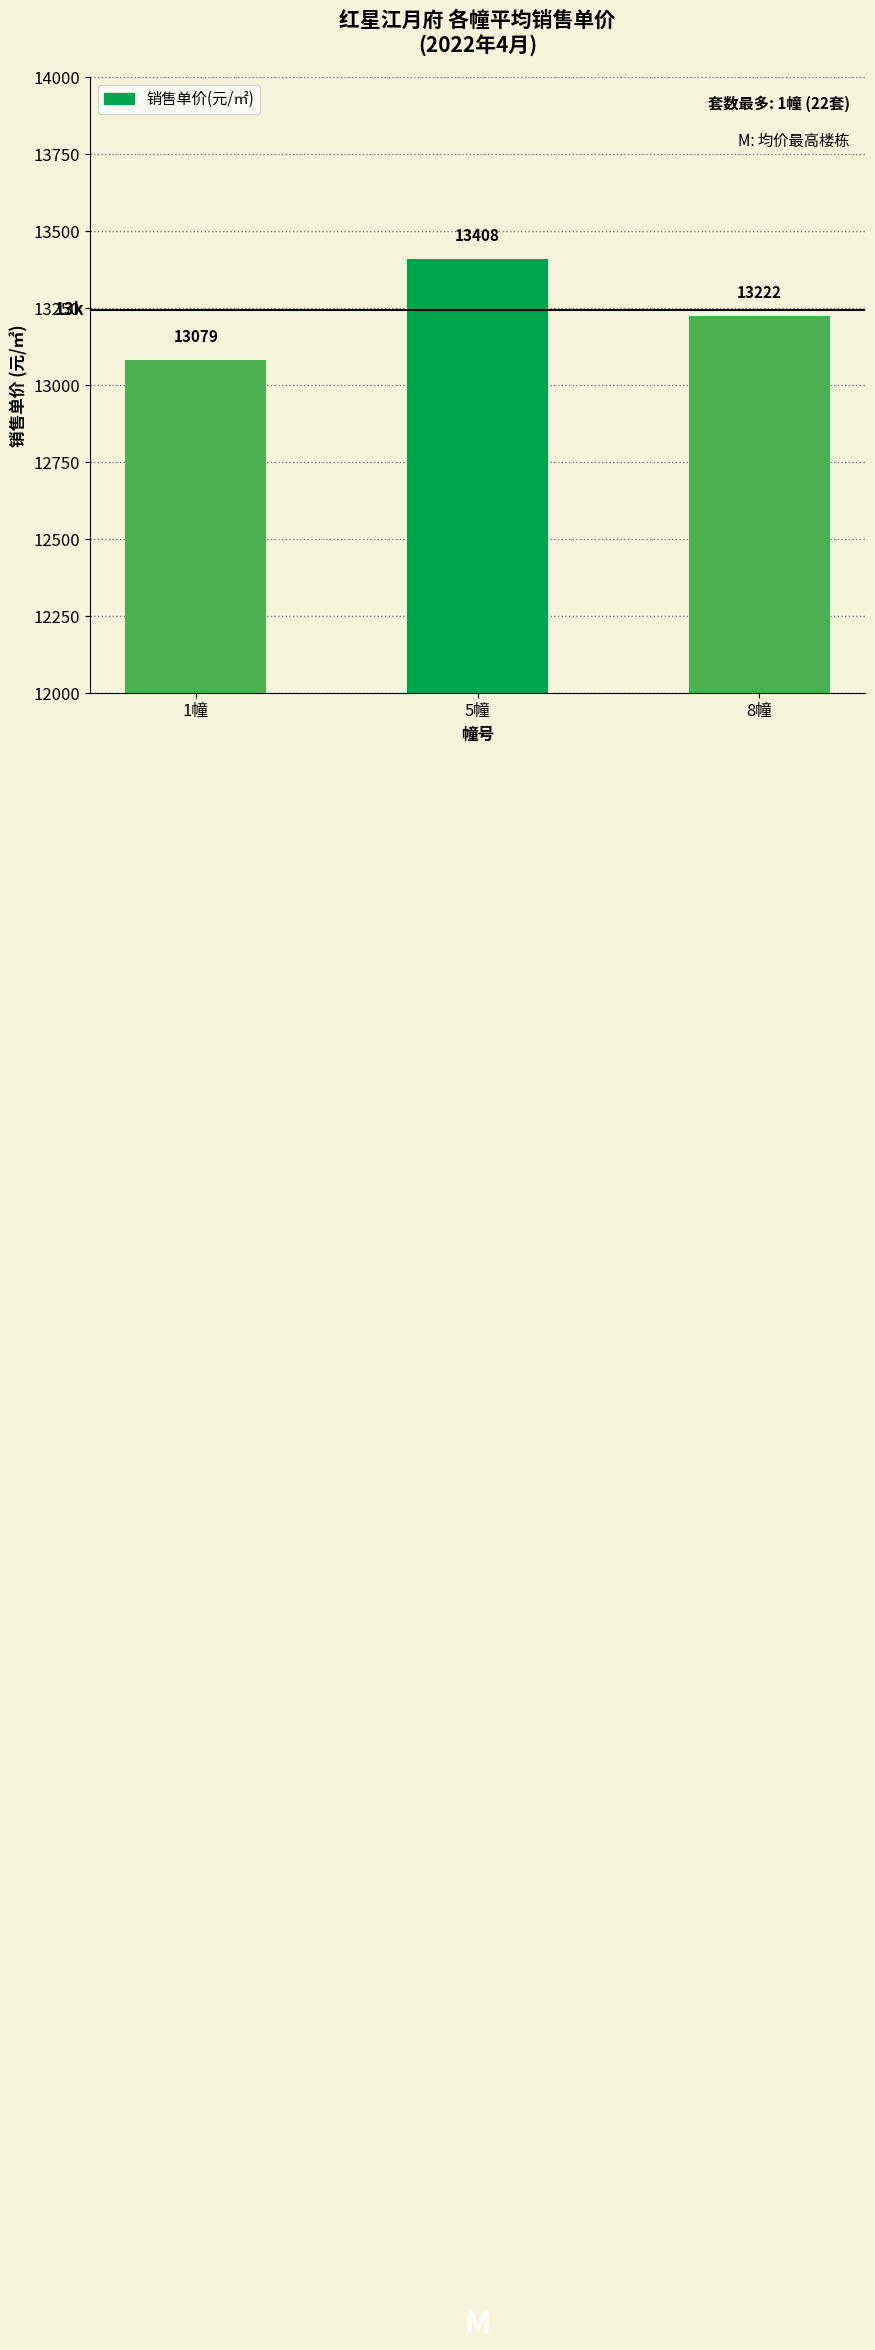

Are the bars grouped side by side (vs. stacked)?

No